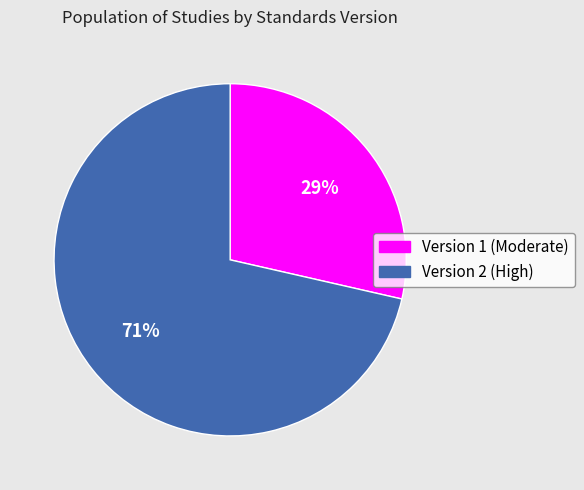

To the nearest percent, what portion does Version 1 represent?

29%